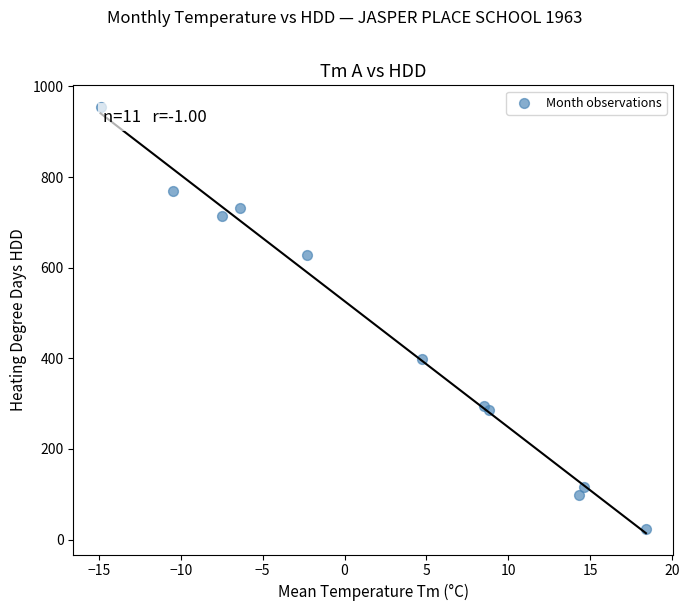

What Y value in the scatter plot is closest to 489?

399.2